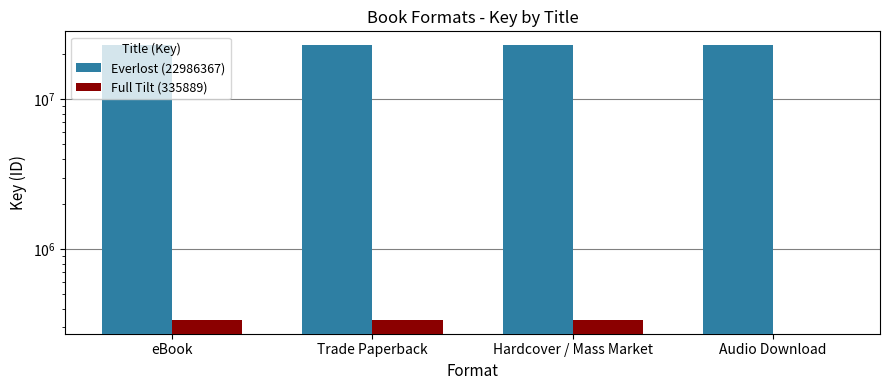

What is the total value across all series at eBook?

23322256